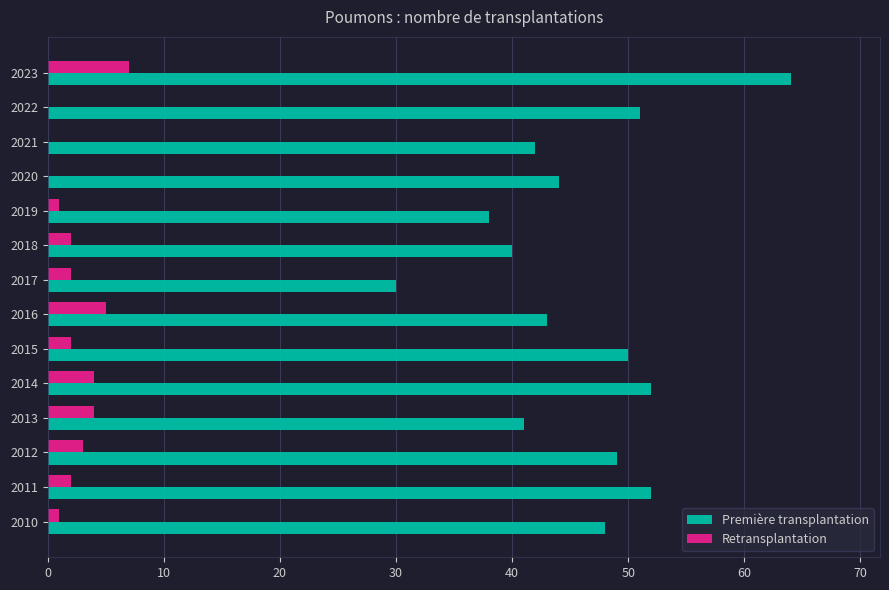

What are all the series names shown in the legend?

Première transplantation, Retransplantation